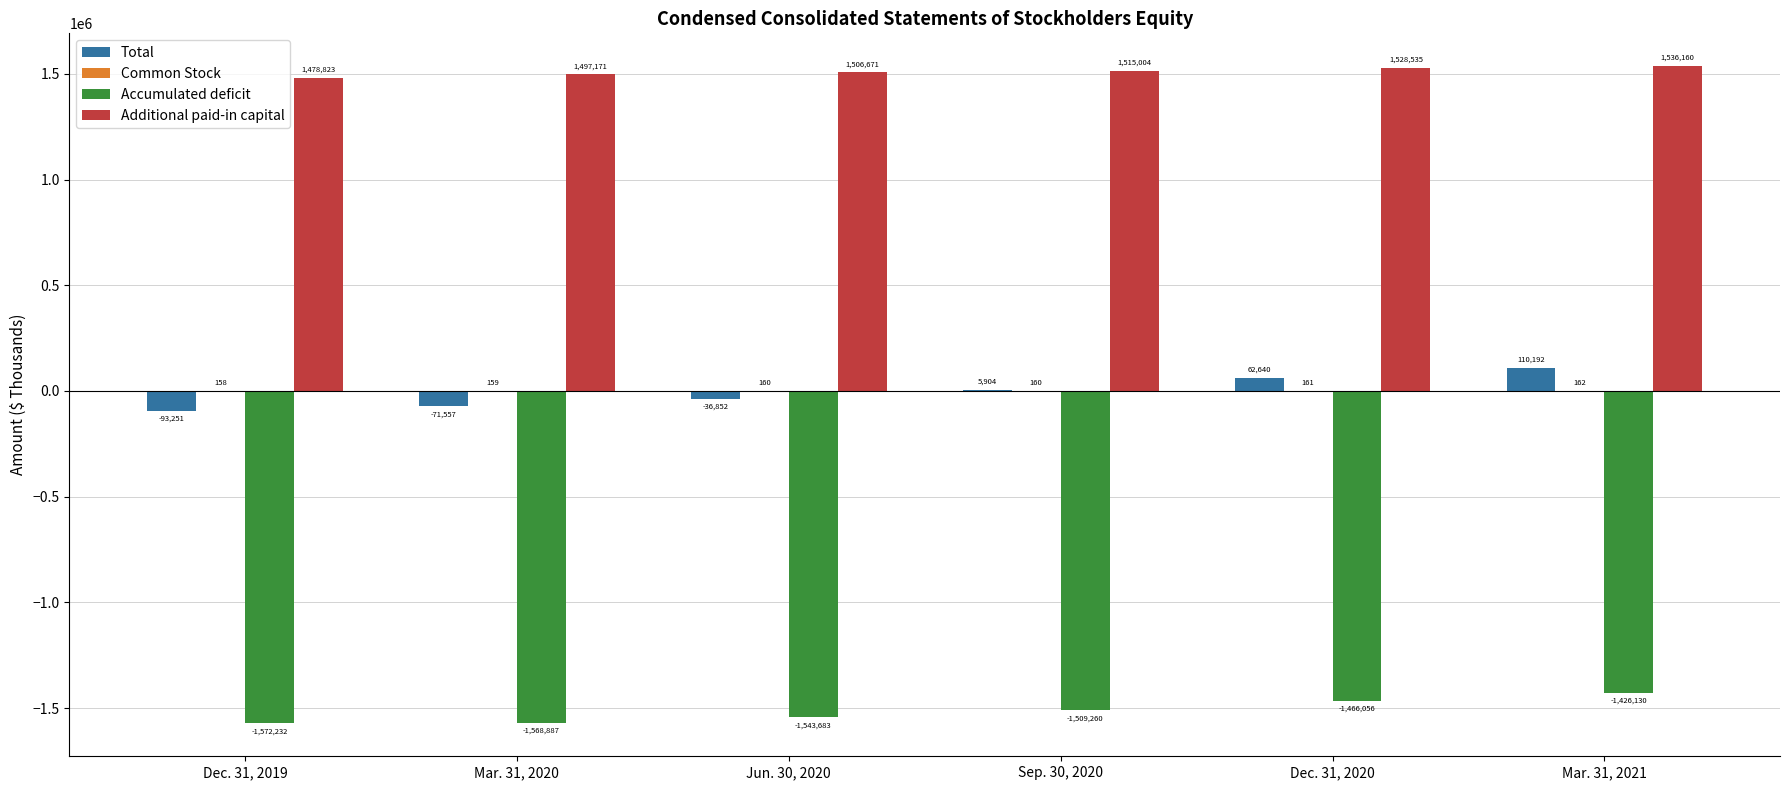

Is it true that Additional paid-in capital equals 2139564 at Dec. 31, 2020?

False